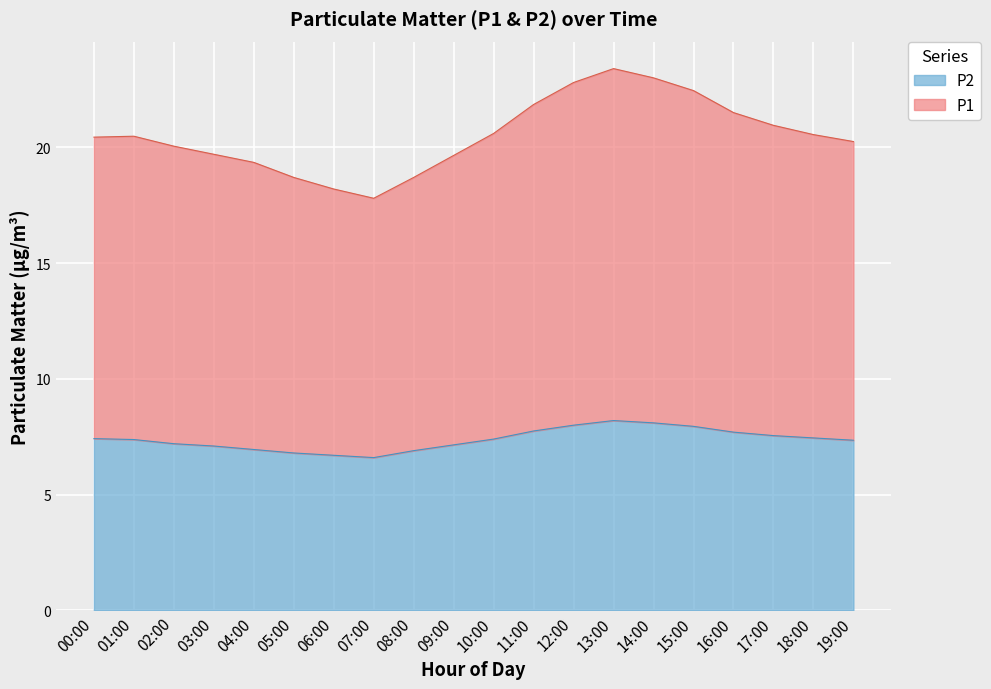

What is the sum of the P2 values at 05:00 and 18:00?

14.2